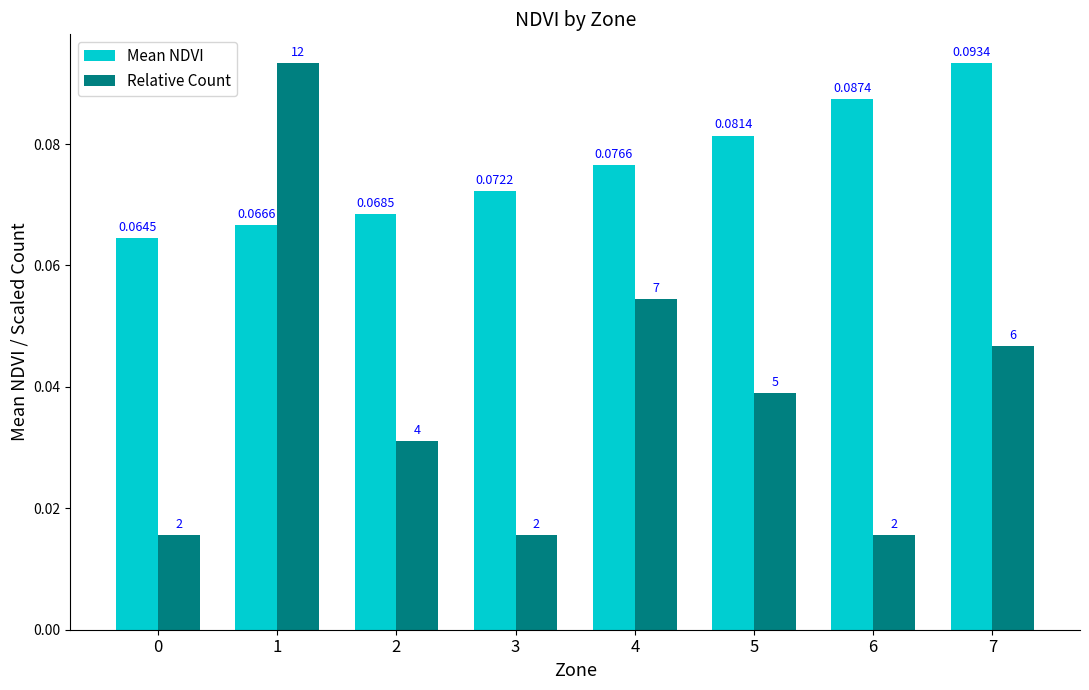

Count the number of categories in the chart.

8